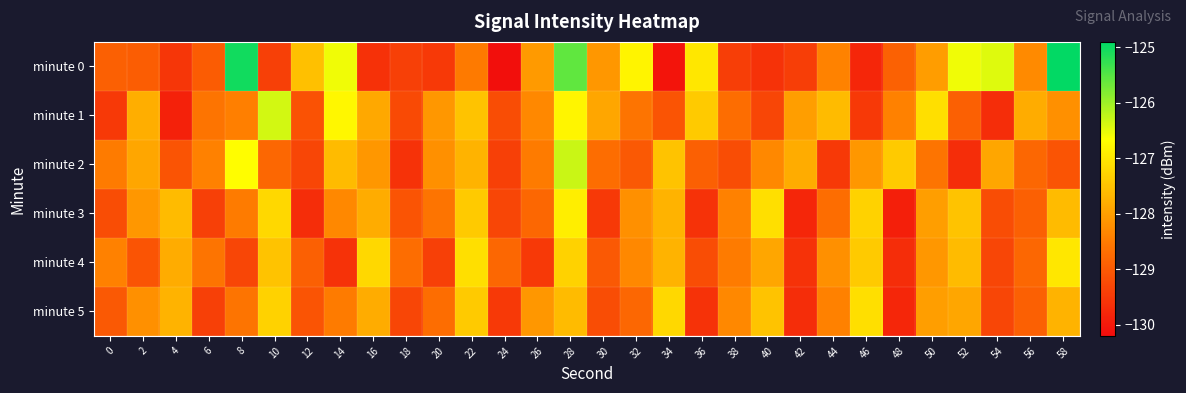

Rank the series by their maximum value, from highest to lowest.

minute 0, minute 2, minute 1, minute 3, minute 4, minute 5